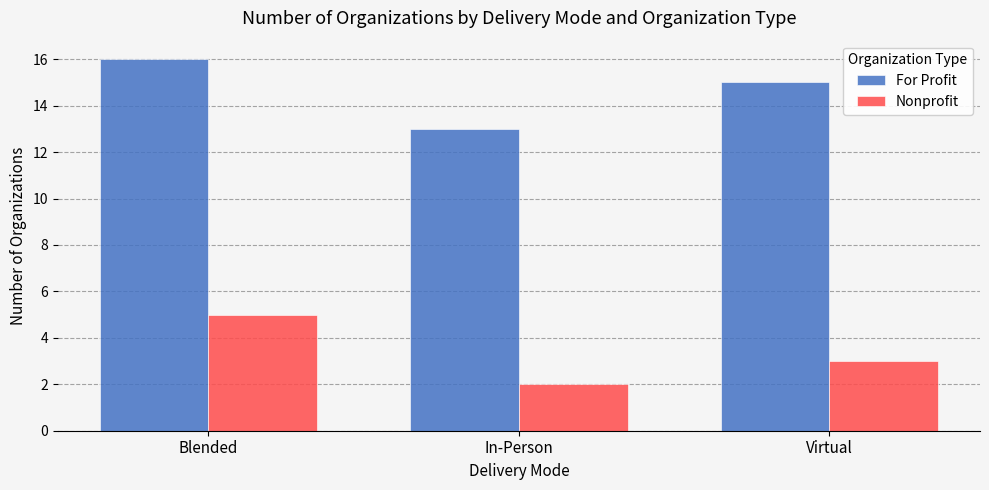

How many bars are there in each group?

2